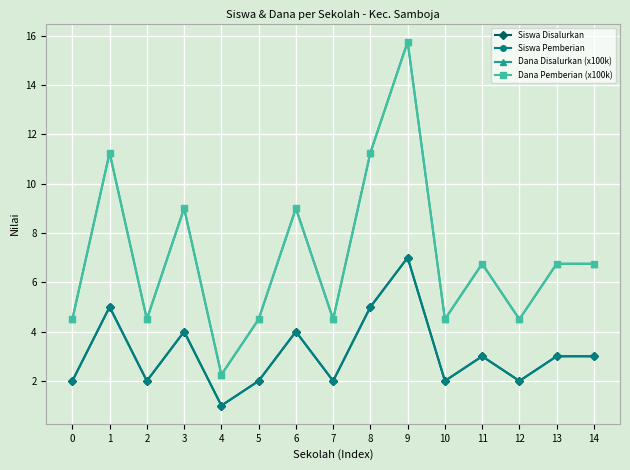

Does the chart have visible grid lines?

Yes